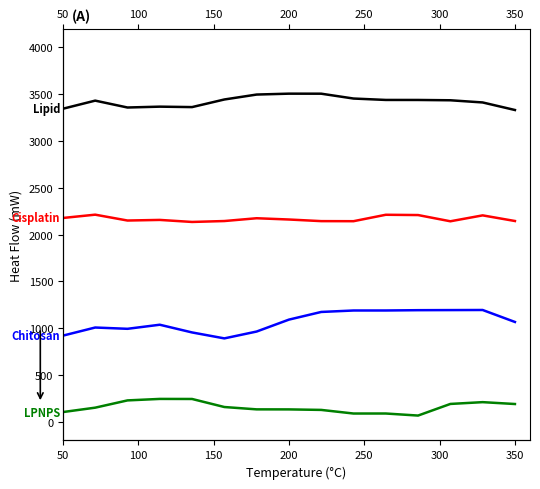

How many lines are shown in the chart?

4